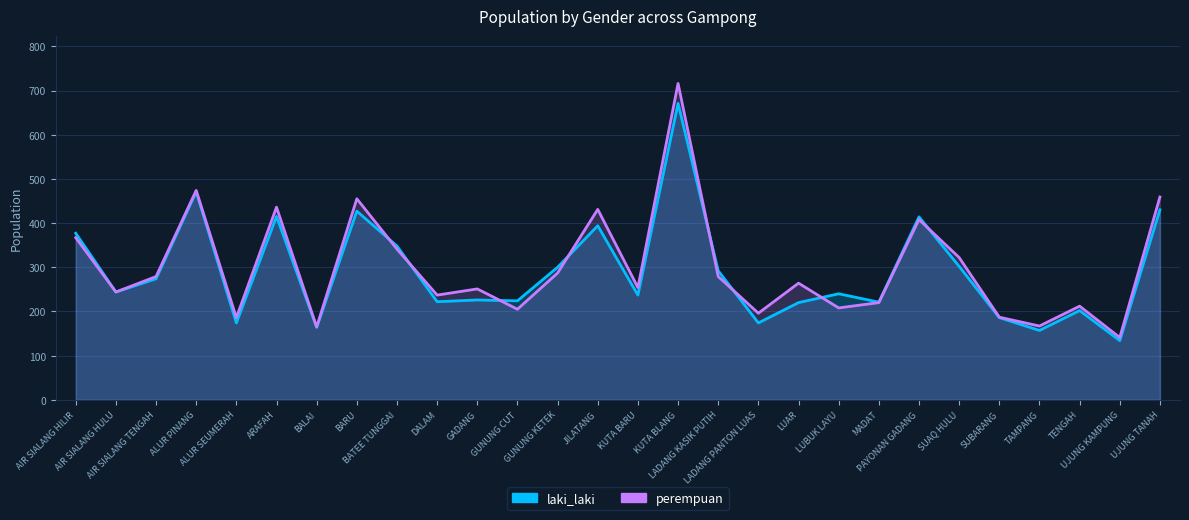

At which category does perempuan reach its first local peak?

ALUR PINANG